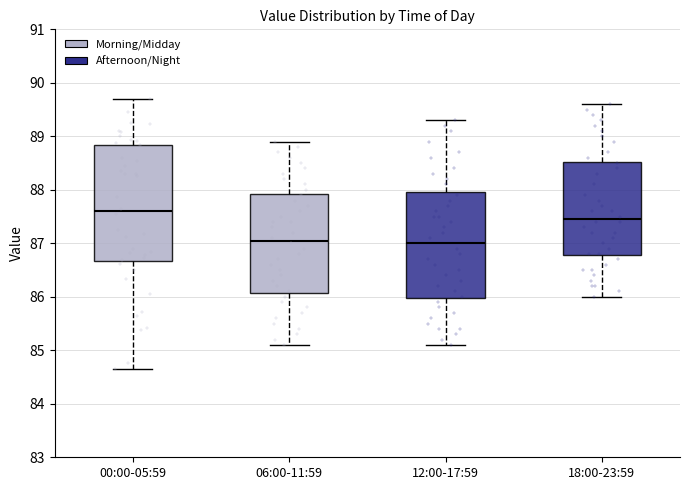

Which box's median line is the highest?

00:00-05:59